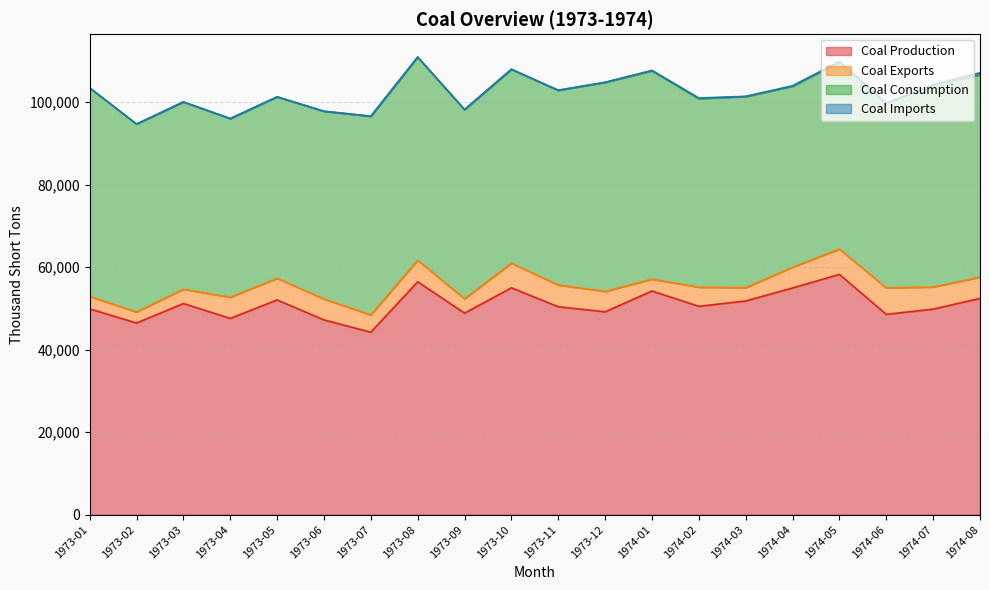

In Coal Production, how many points are higher than both neighbors (excluding endpoints)?

6